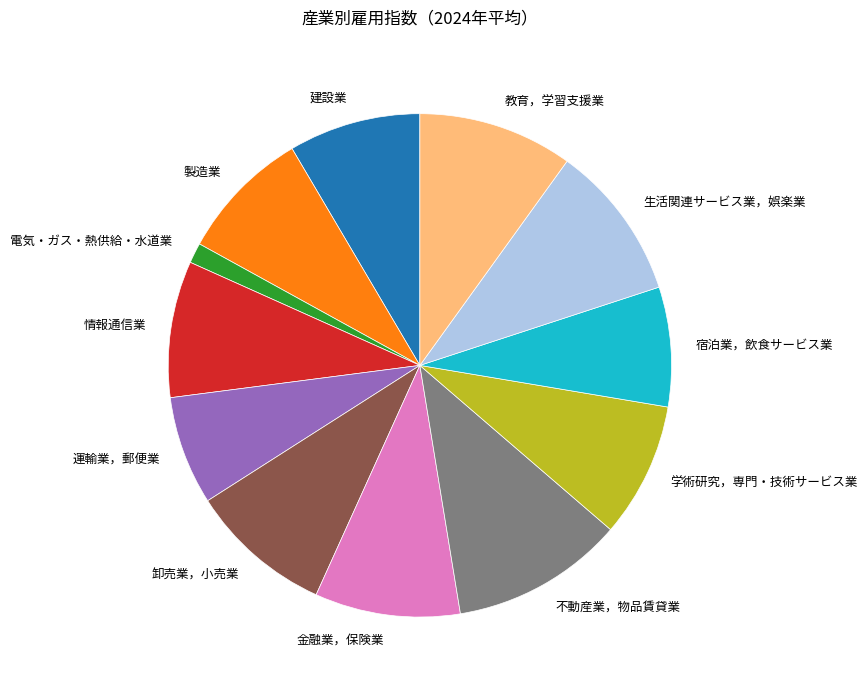

Does 電気・ガス・熱供給・水道業 represent more than half of the total?

No